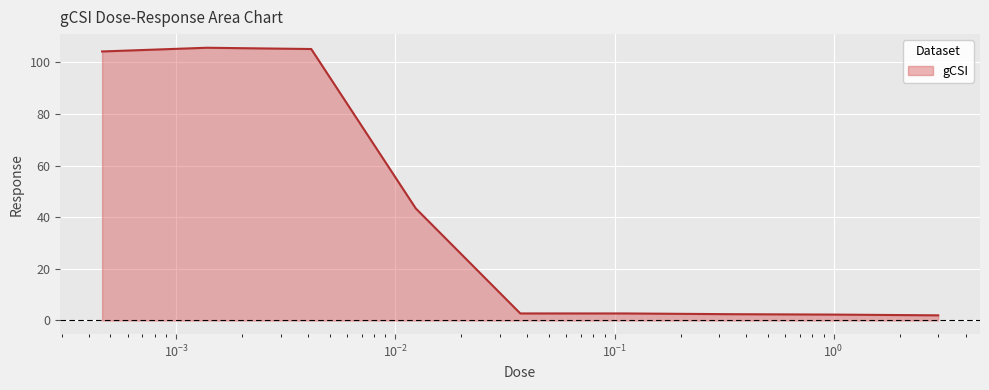

What is the maximum value shown in the chart?

105.7